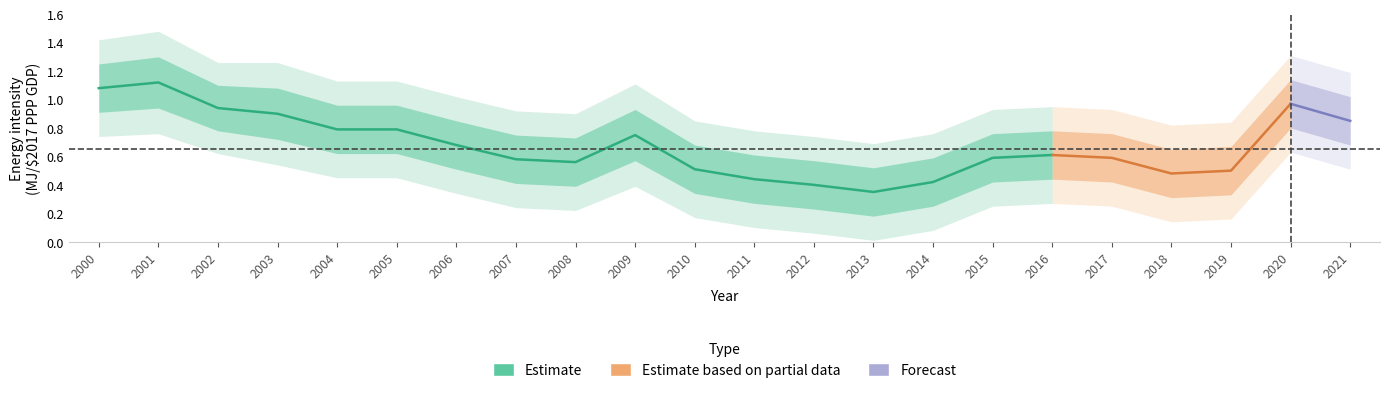

Rank the categories by outer_lower value from highest to lowest.

2001, 2000, 2020, 2002, 2003, 2021, 2004, 2005, 2009, 2006, 2016, 2015, 2017, 2007, 2008, 2010, 2019, 2018, 2011, 2014, 2012, 2013